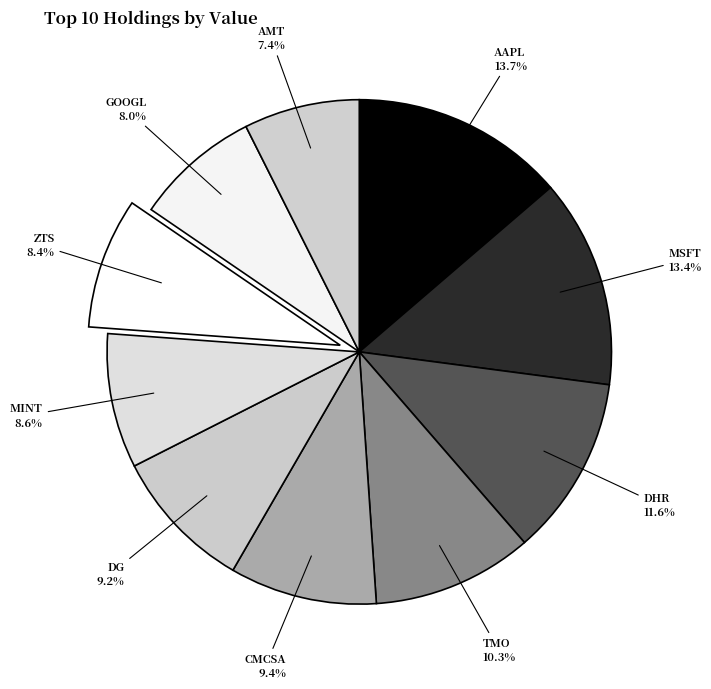

Rank the categories by value from highest to lowest.

AAPL, MSFT, DHR, TMO, CMCSA, DG, MINT, ZTS, GOOGL, AMT